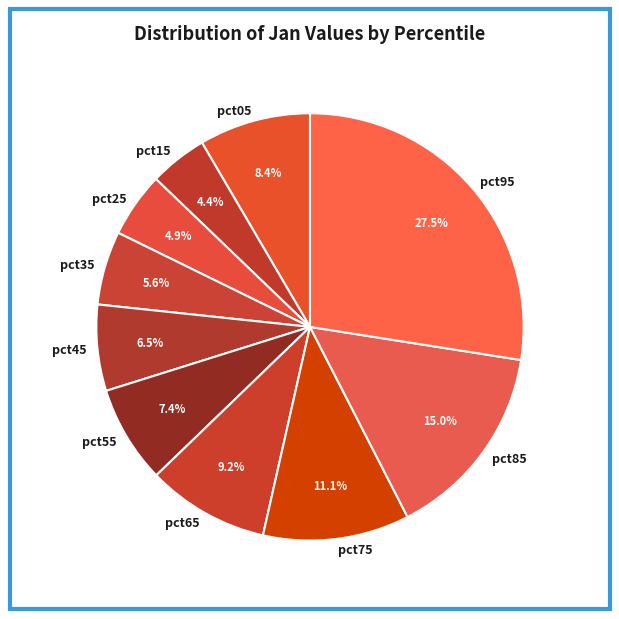

Does pct45 represent more than half of the total?

No